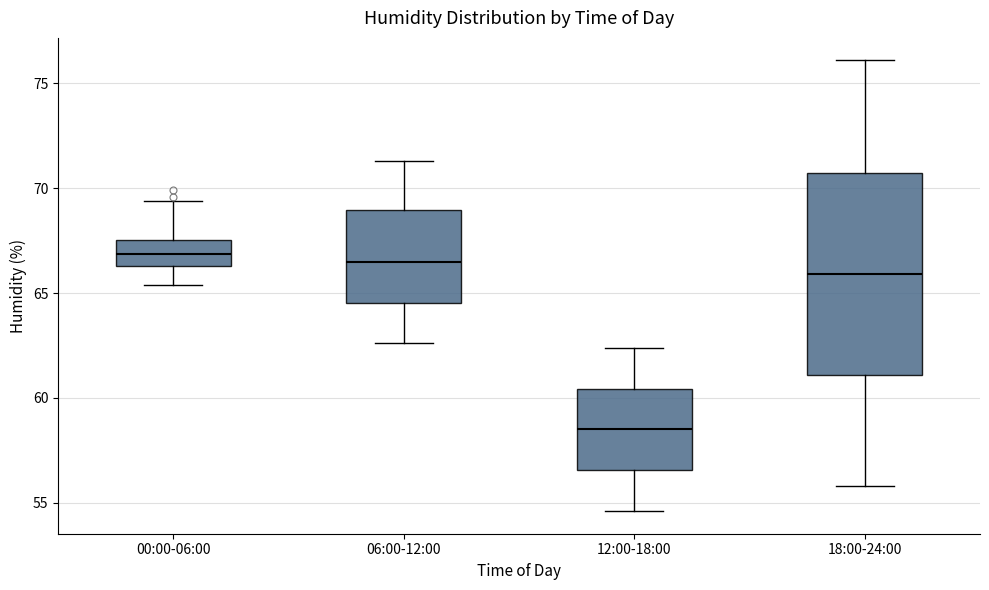

Which box is the tallest, from its lower edge to its upper edge?

18:00-24:00